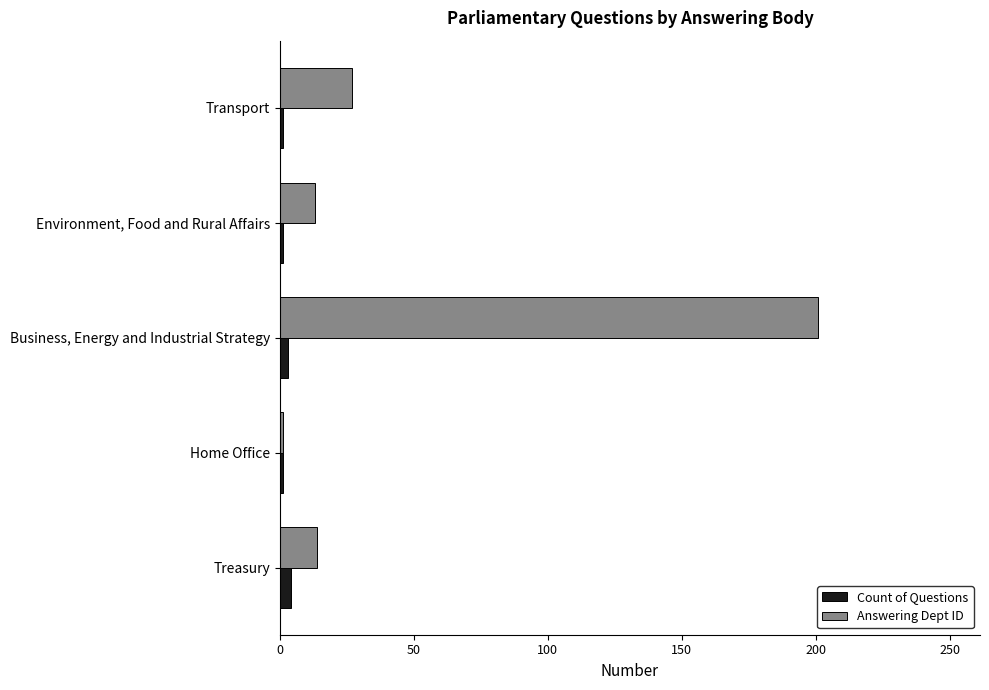

What is the sum of all Answering Dept ID values?

256